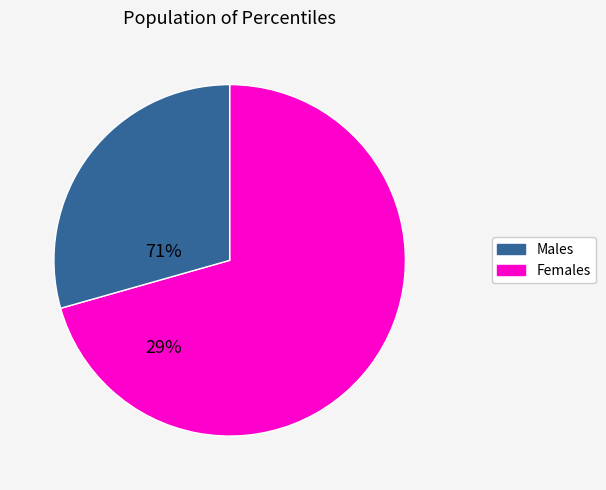

Is there any slice that represents more than half of the pie?

Yes